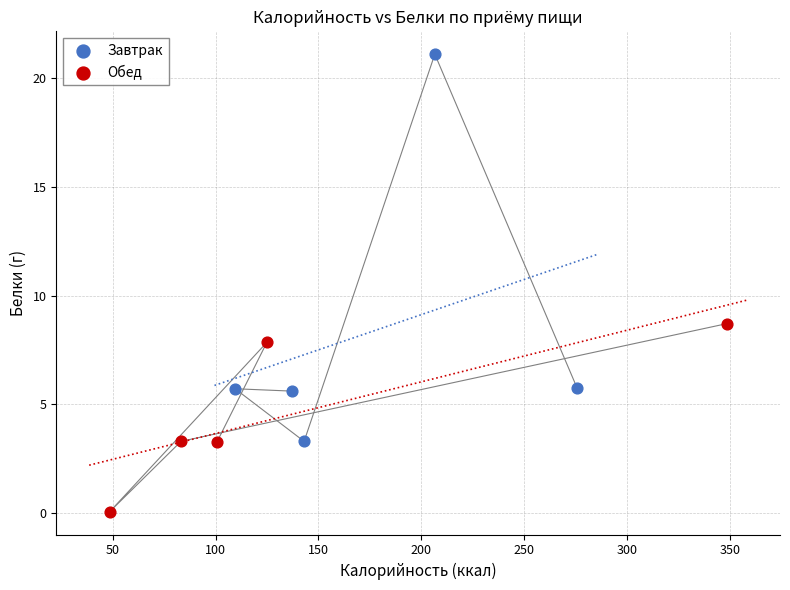

Which series has the largest Y range (max minus min)?

Завтрак